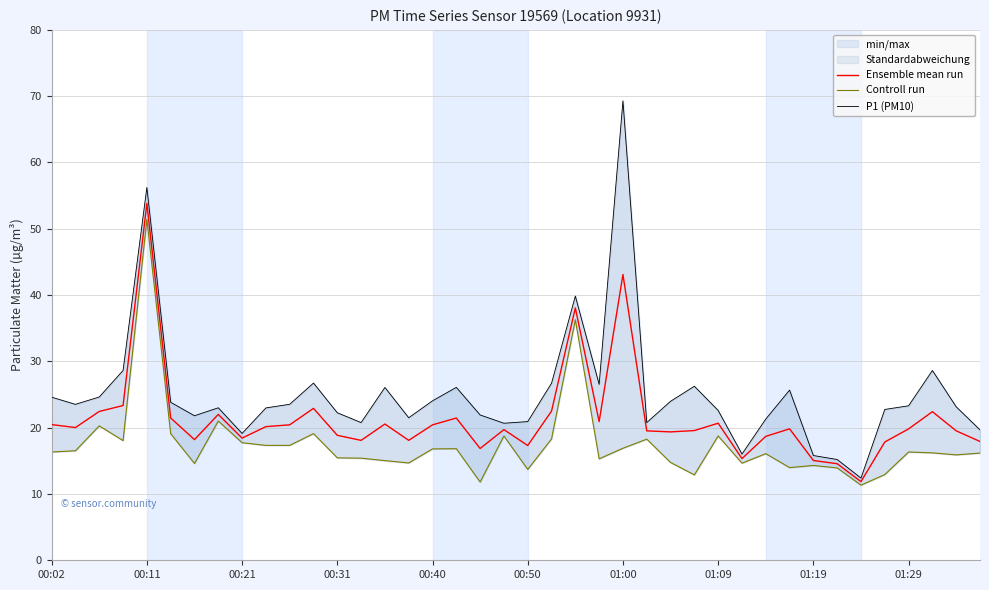

What is the lowest value of the Ensemble mean run series?

11.9